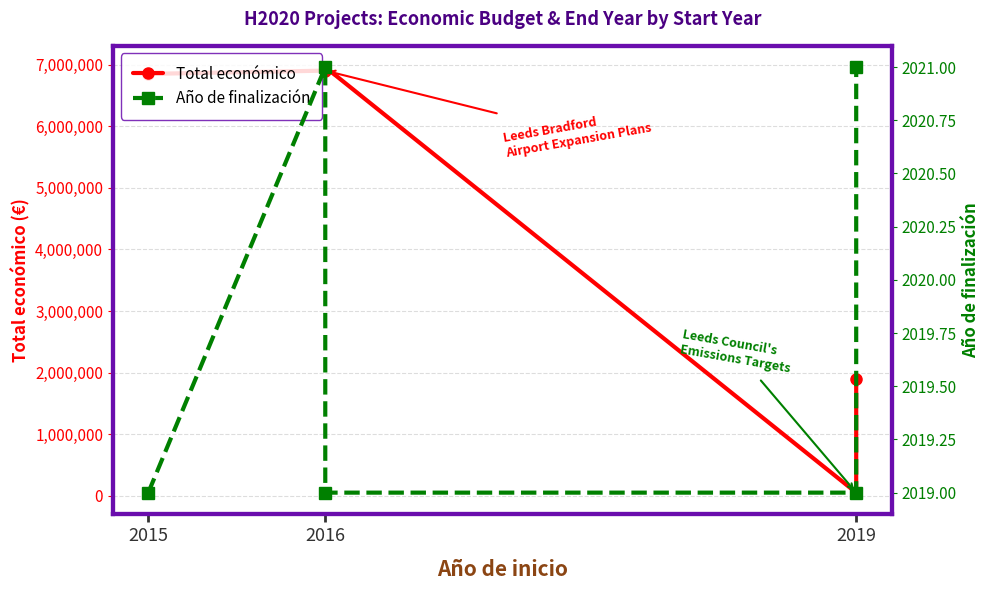

What position from the left is 2019?

3